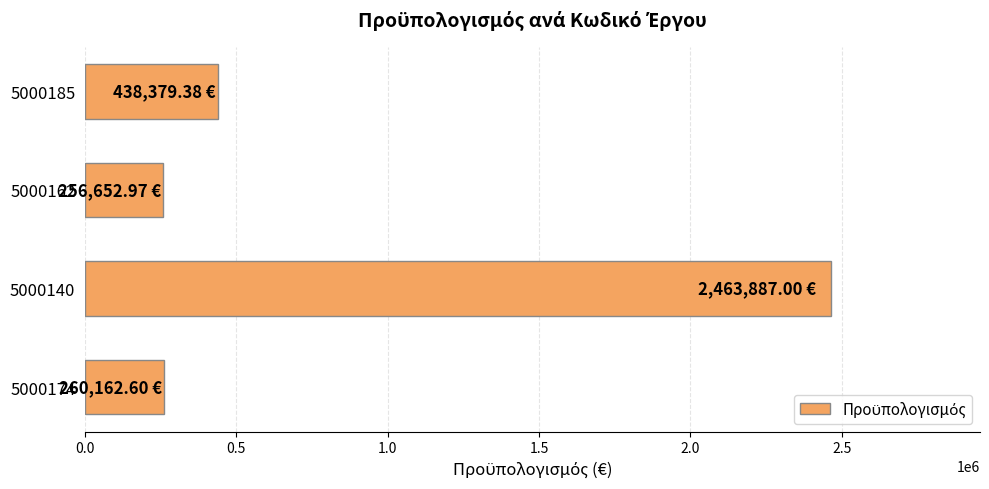

What is the difference between the values at 5000140 and 5000185?

2025507.6